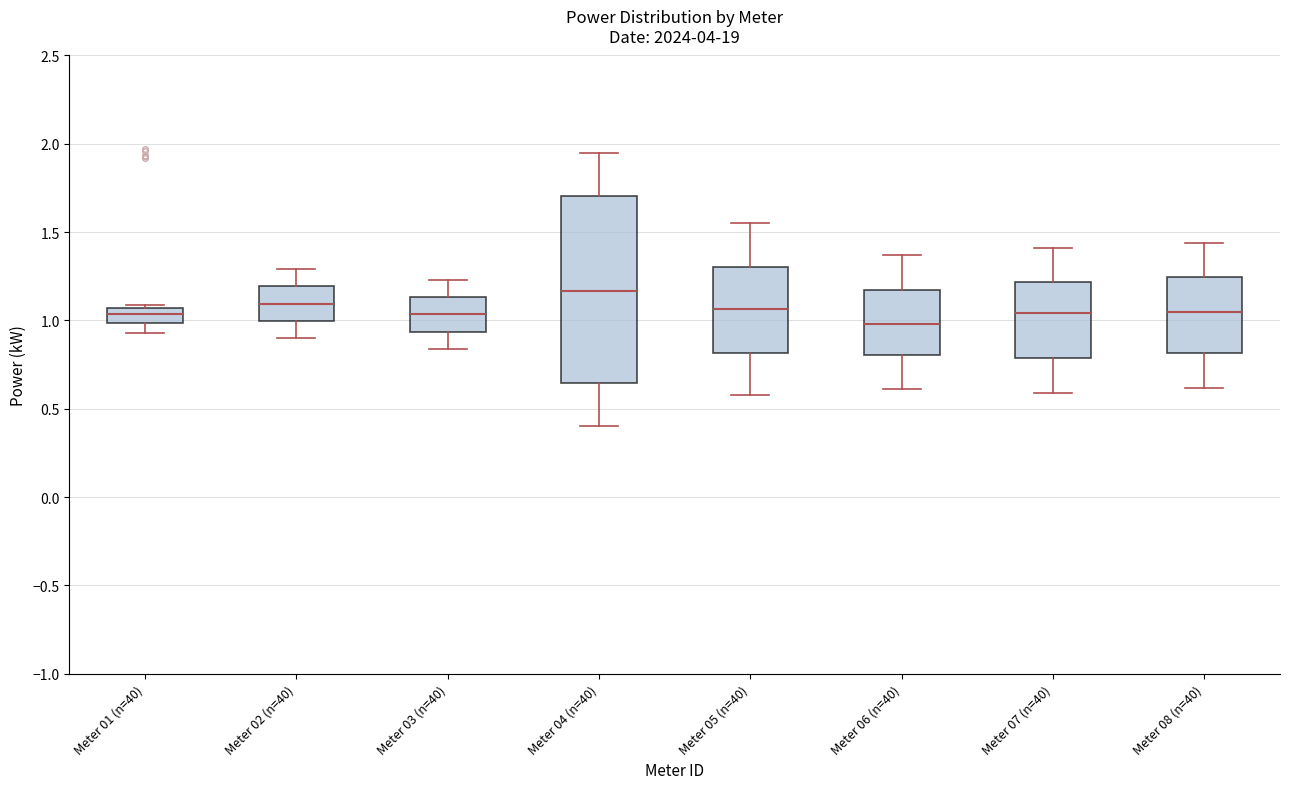

Where is the lower edge of the box for Meter 02 (n=40) on the y-axis? The values are not printed on the chart, so give them approximately, as read against the axis.

1.00